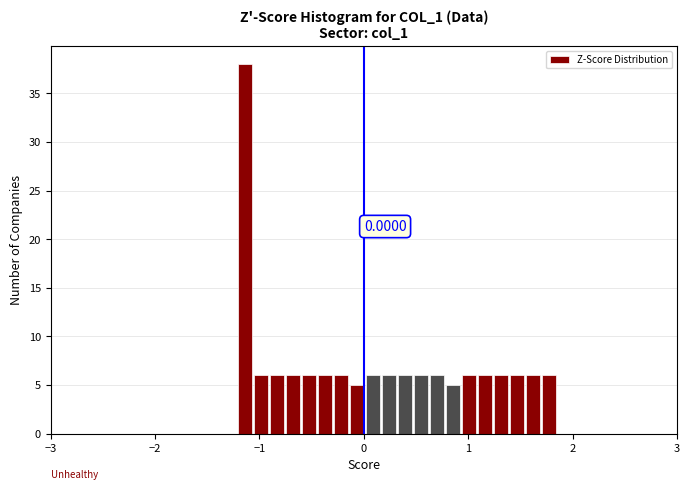

Read against the x-axis, roughly where is the centre of the tallest bar?

-1.1